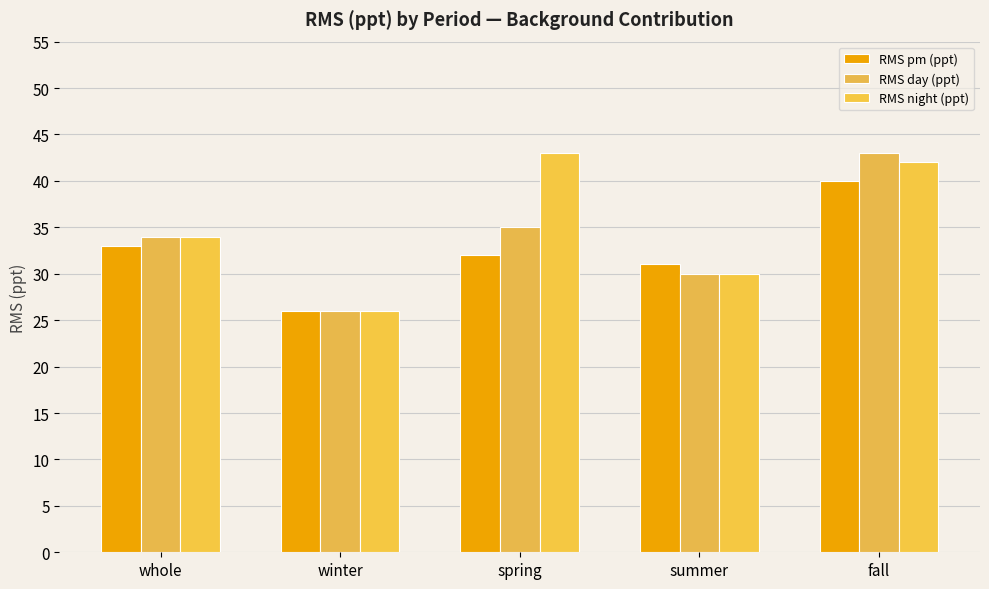

How many groups of bars are there?

5